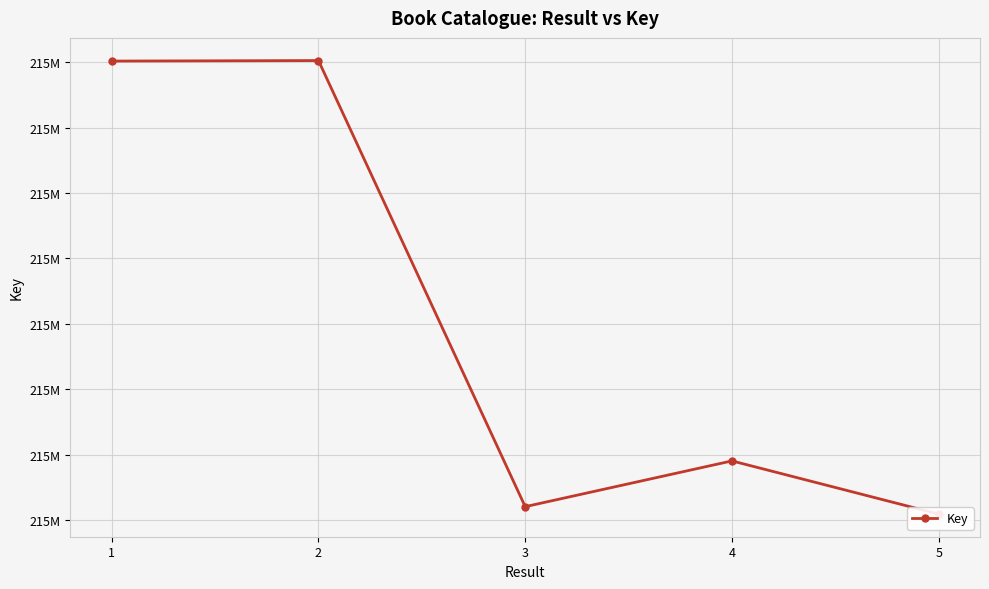

Rank the categories by value from highest to lowest.

2, 1, 4, 3, 5